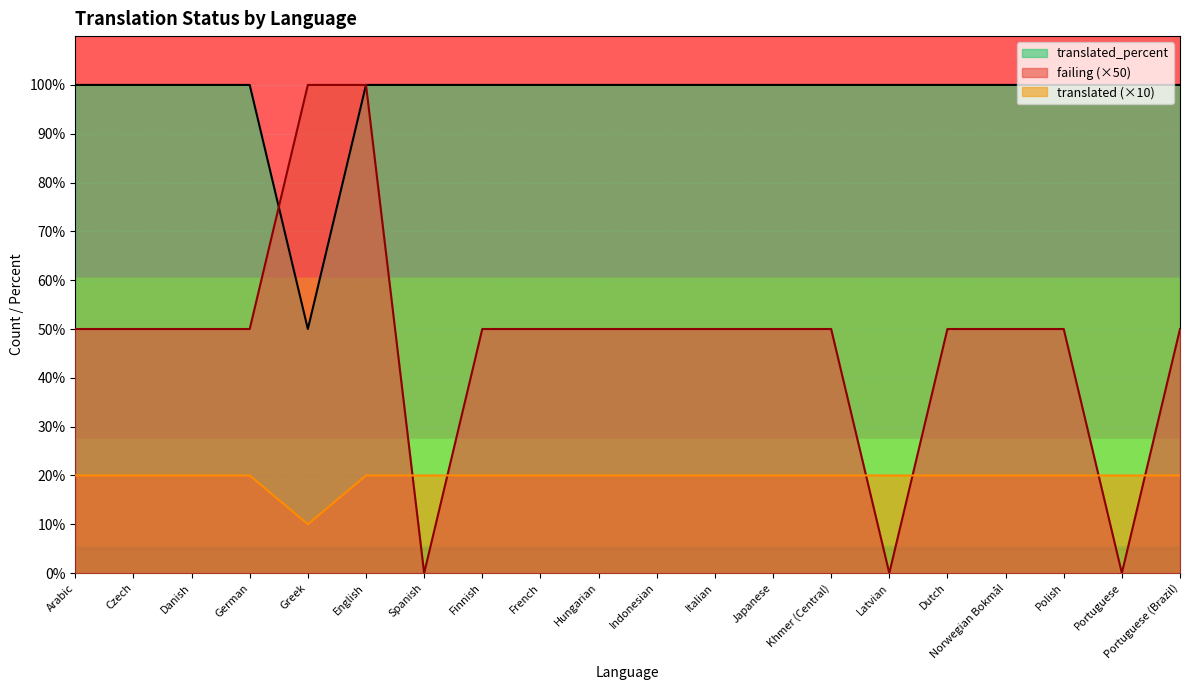

The translated series shows 43 at Arabic. True or false?

False